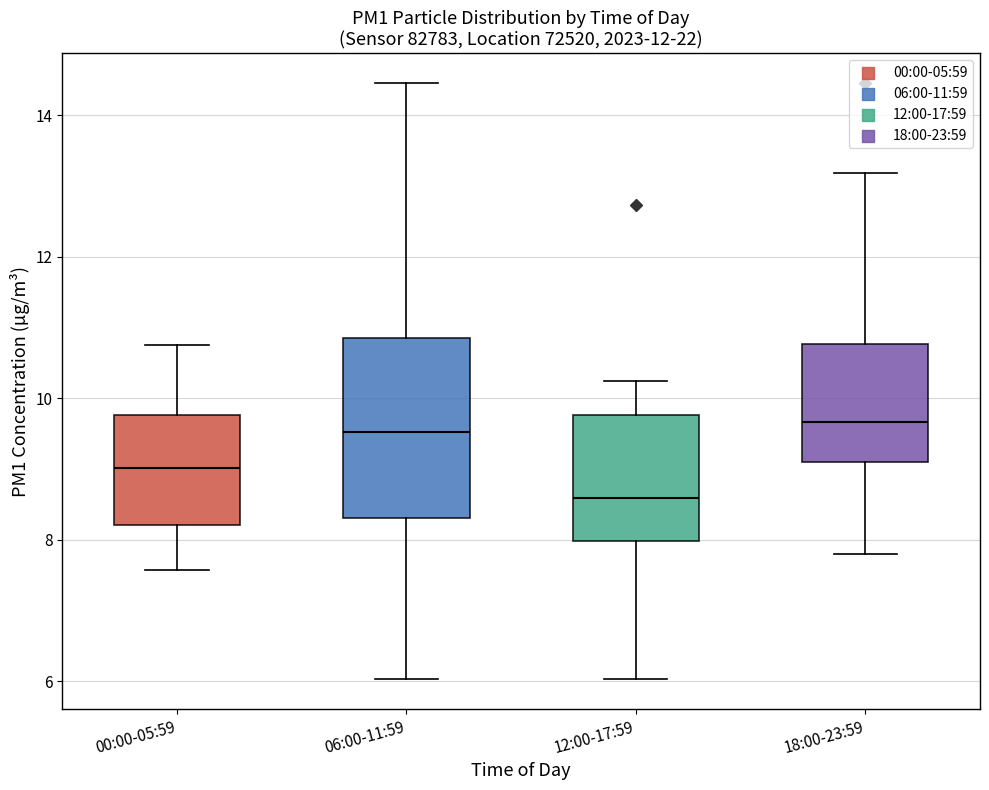

Where is the upper edge of the box for 12:00-17:59 on the y-axis? The values are not printed on the chart, so give them approximately, as read against the axis.

9.8